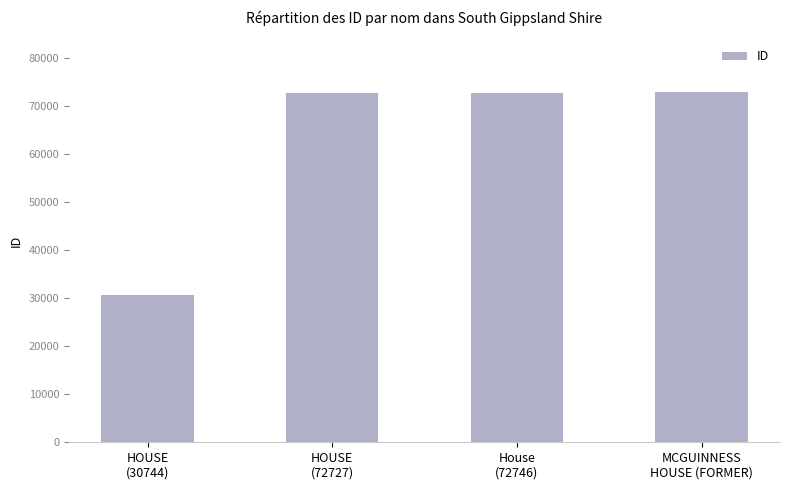

The value at House
(72746) is 22516. True or false?

False